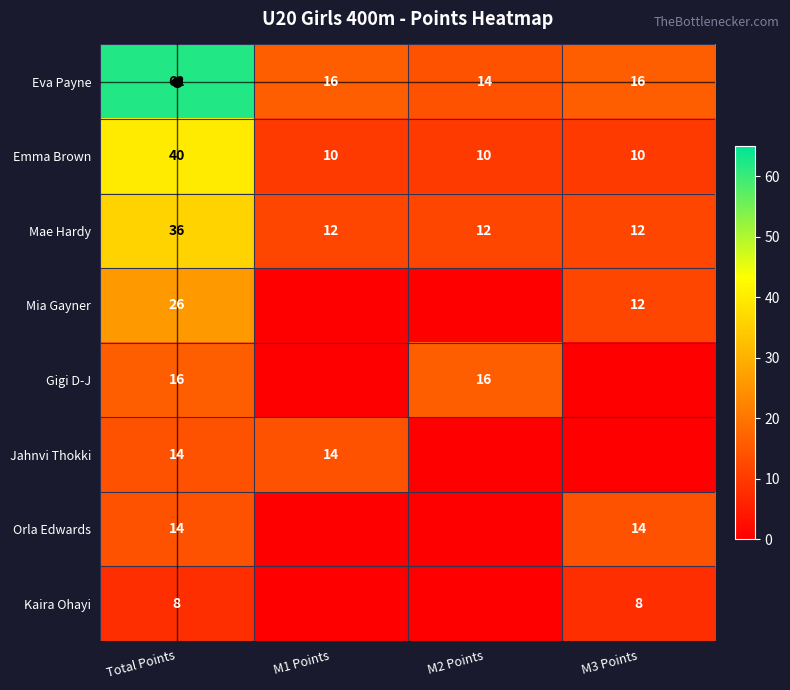

What is the difference between the maximum and second lowest values in the Mae Hardy series?

24